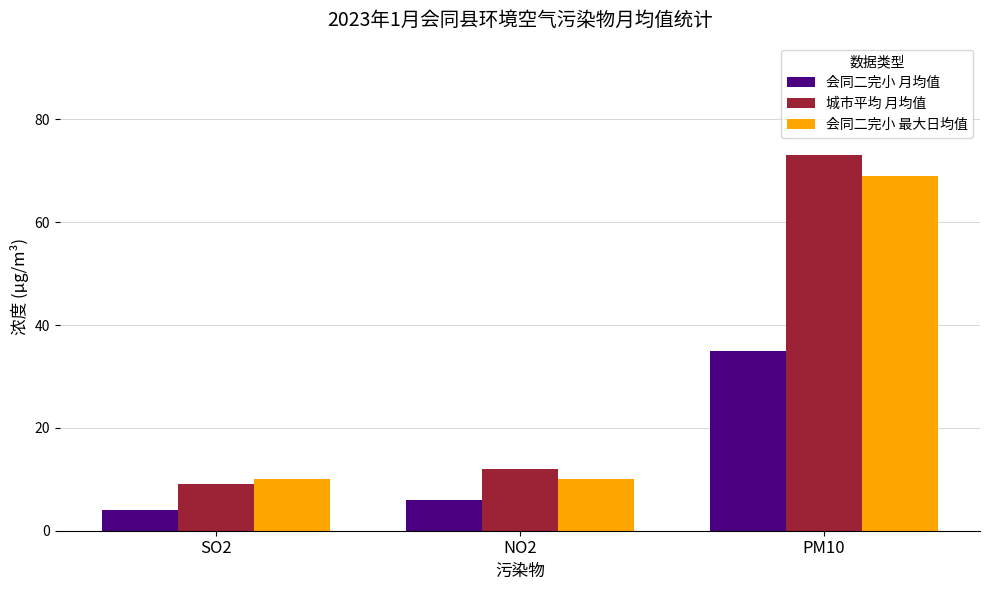

Reading right to left, extract all data points from this chart.

会同二完小 月均值: 35	6	4
城市平均 月均值: 73	12	9
会同二完小 最大日均值: 69	10	10